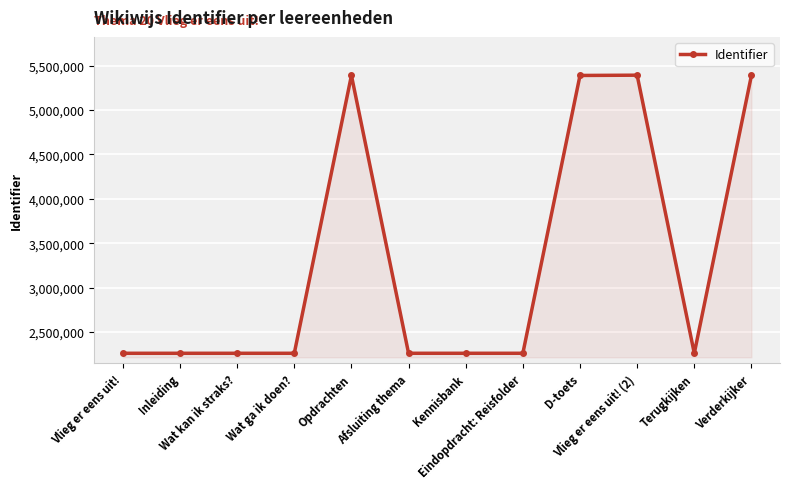

Which has a higher value, Verderkijker or Wat kan ik straks??

Verderkijker